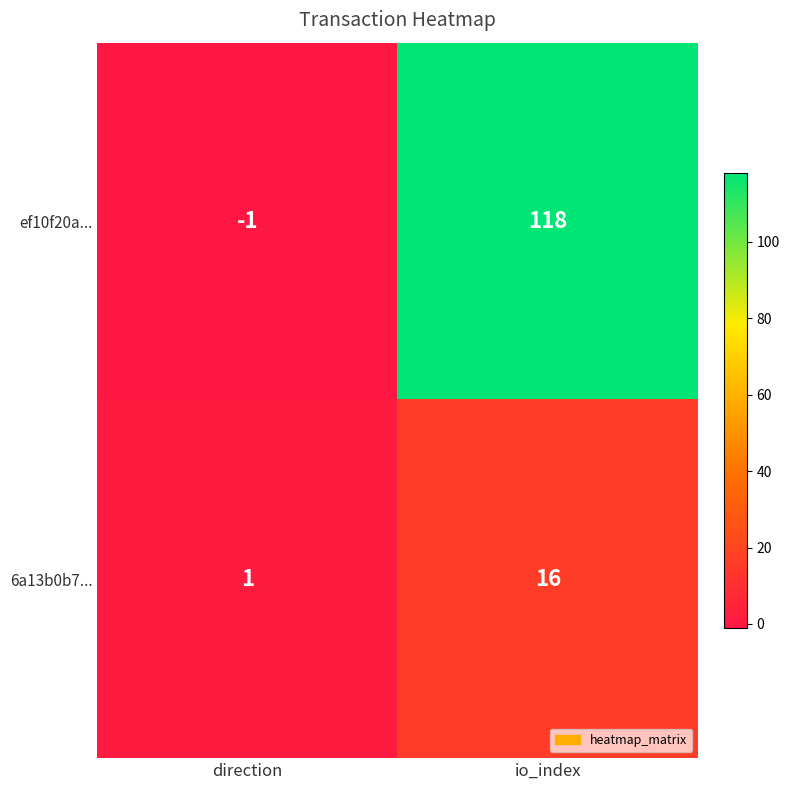

Rank the series by their average value, from highest to lowest.

ef10f20a..., 6a13b0b7...